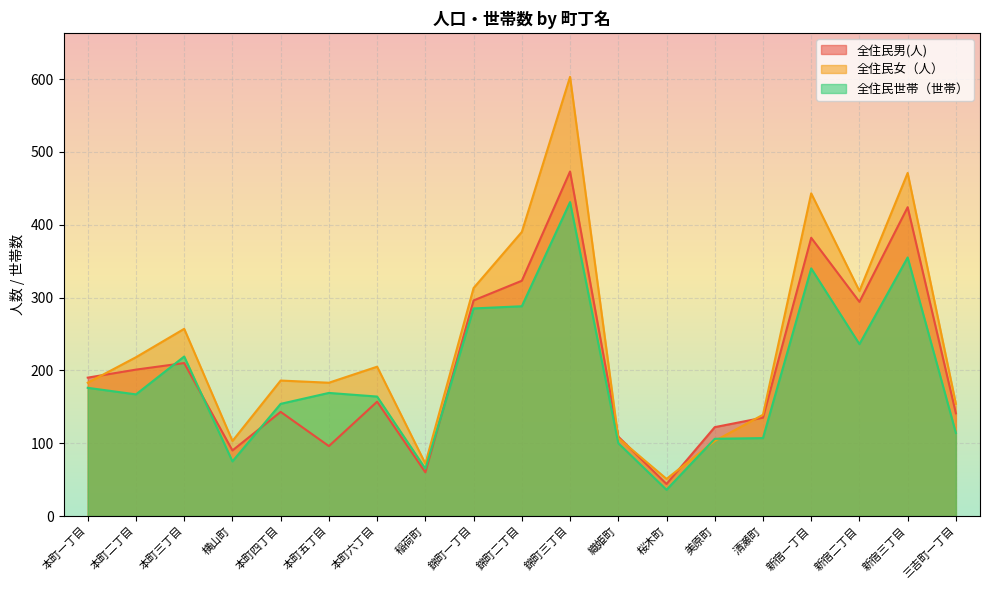

Which series has the widest spread of values?

全住民女（人）